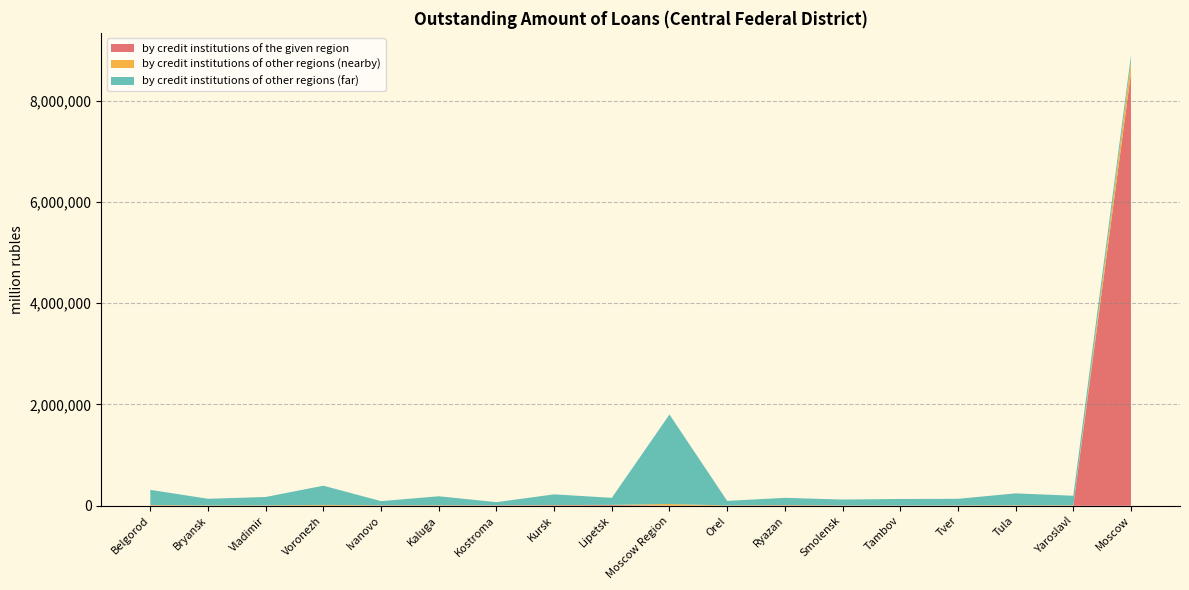

Reading left to right, what are all the values shown in this chart?

by credit institutions of the given region: 6168	0	2911	16	6282	5711	7019	9803	14101	4016	114	9252	2670	1947	2521	1885	3212	8544218
by credit institutions of other regions (nearby): 7769	6380	4826	16395	3431	4561	1801	3241	3488	30259	5886	3954	3426	2591	4287	7089	5775	220019
by credit institutions of other regions (far): 300263	131393	165891	379551	81373	177407	62235	212217	138733	1767362	90665	143185	116897	129419	130209	235762	188755	128158